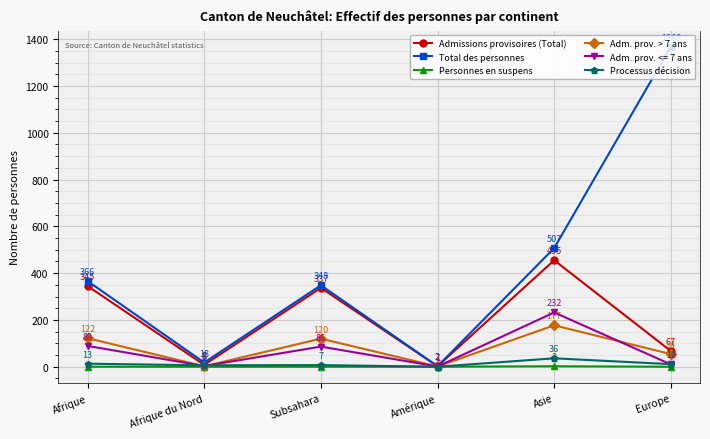

Which series changed the most between Subsahara and Amérique?

Total des personnes